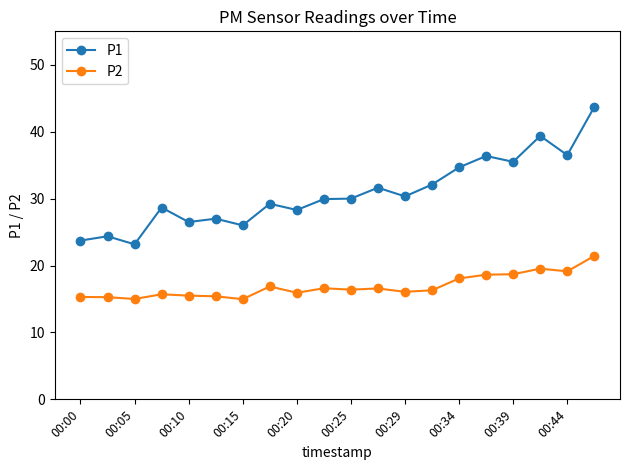

What is the greatest value displayed?

43.7